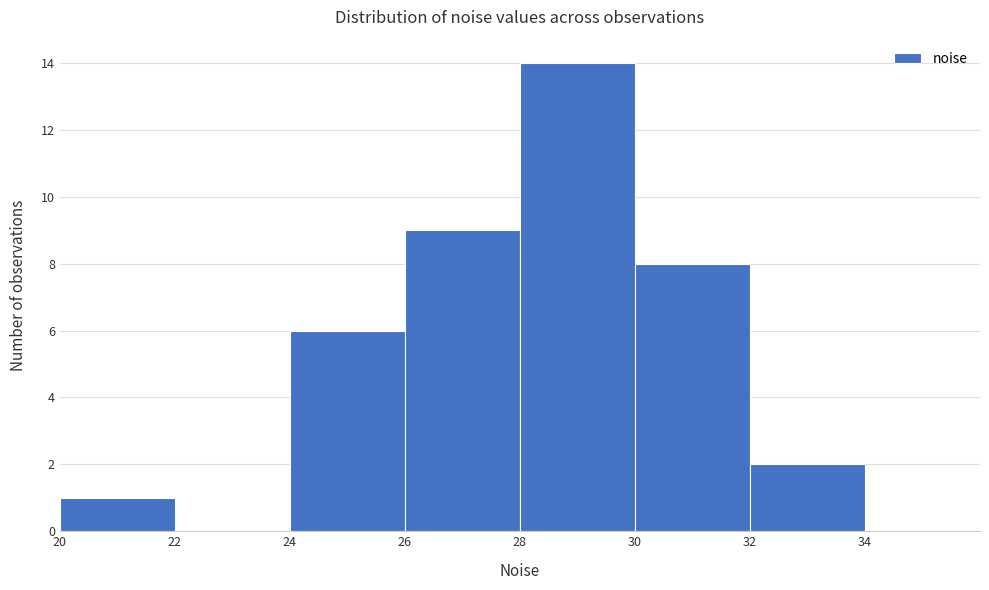

Reading left to right, transcribe this chart: for each bar, give the range it covers on the x-axis and its height. The values are not printed on the chart, so give them approximately, as read against the axis.

20 to 22: 1
22 to 24: 0
24 to 26: 6
26 to 28: 9
28 to 30: 14
30 to 32: 8
32 to 34: 2